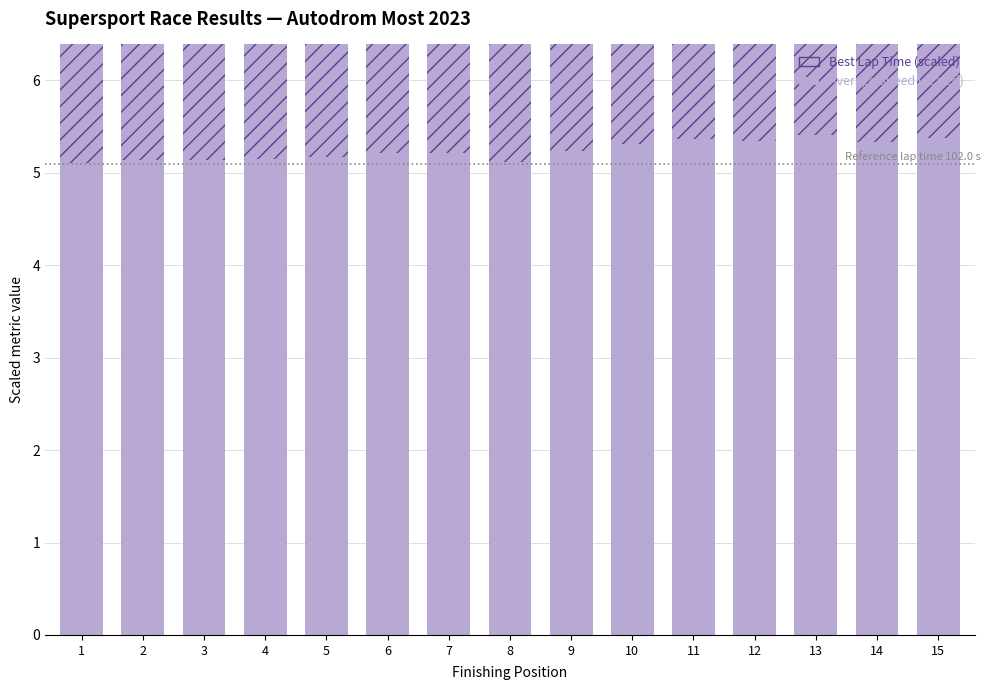

What are all the series names shown in the legend?

Average Speed (scaled), Best Lap Time (scaled)